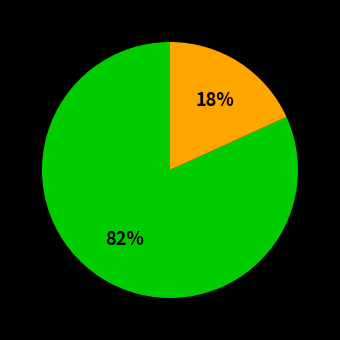

To the nearest percent, what is the difference between the largest and smallest slice percentages?

64%